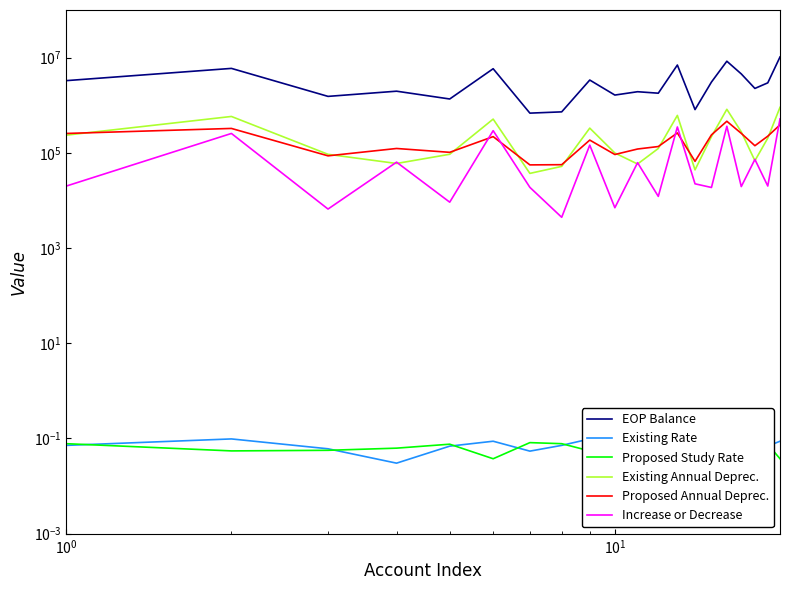

In Existing Annual Deprec., how many points are lower than both neighbors (excluding endpoints)?

5